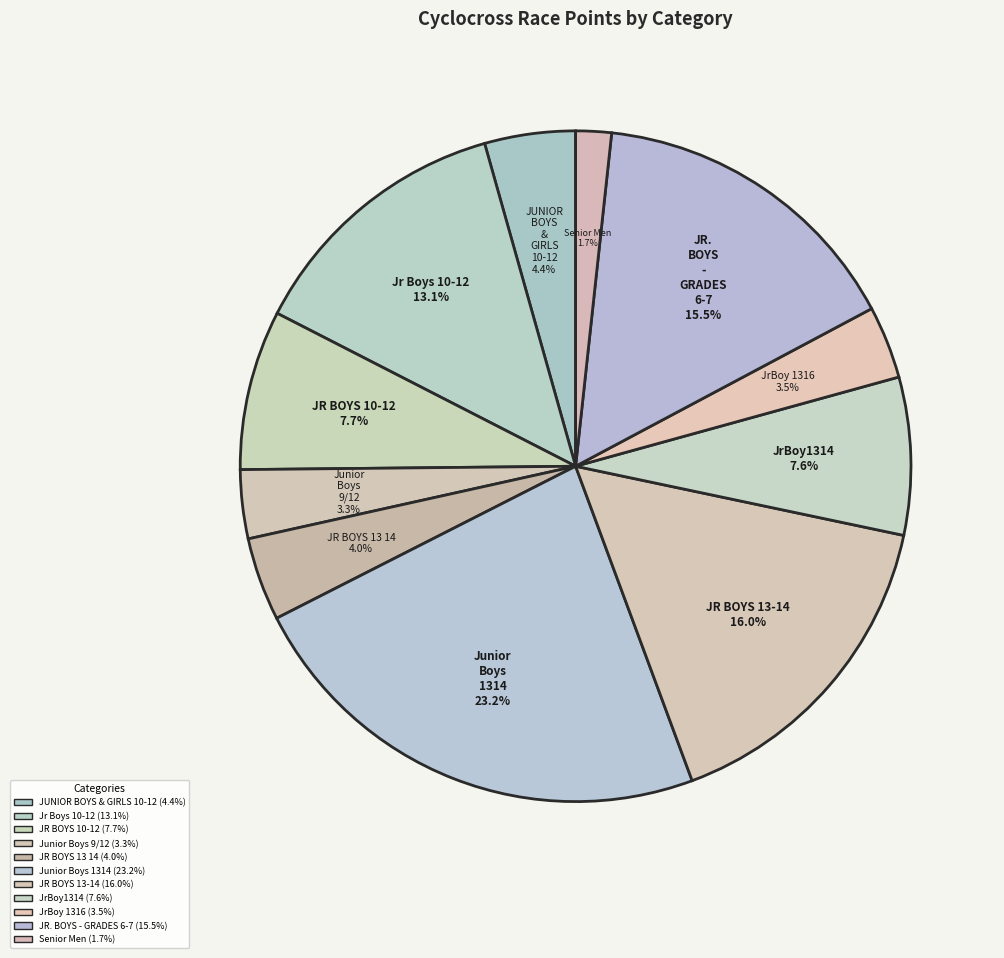

Which slice is the smallest?

Senior Men